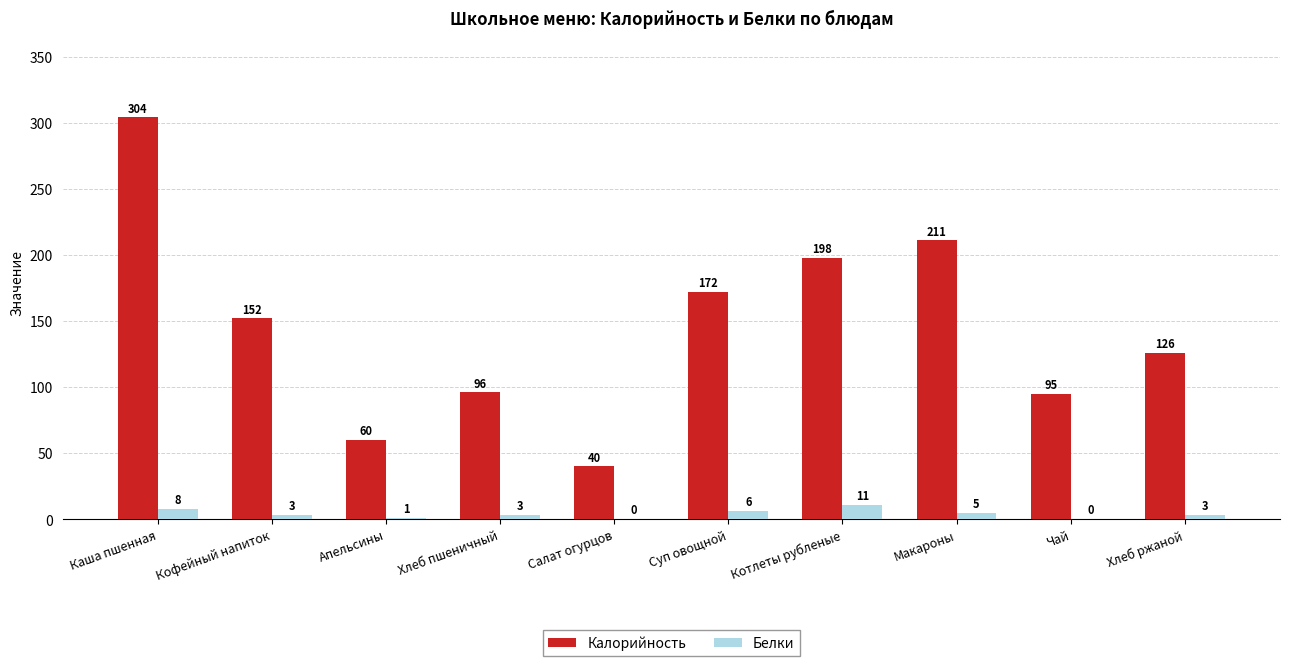

True or false: Калорийность has a value of 40 at Салат огурцов.

True